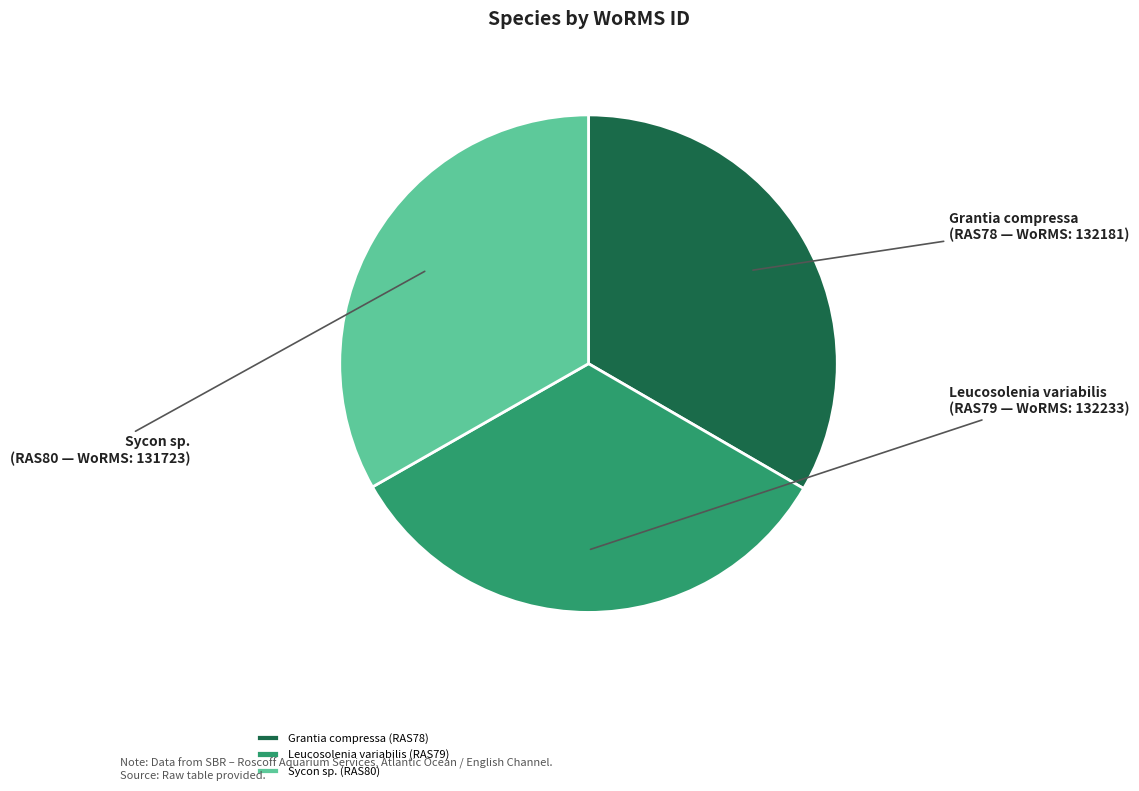

Is there a majority slice in this chart?

No